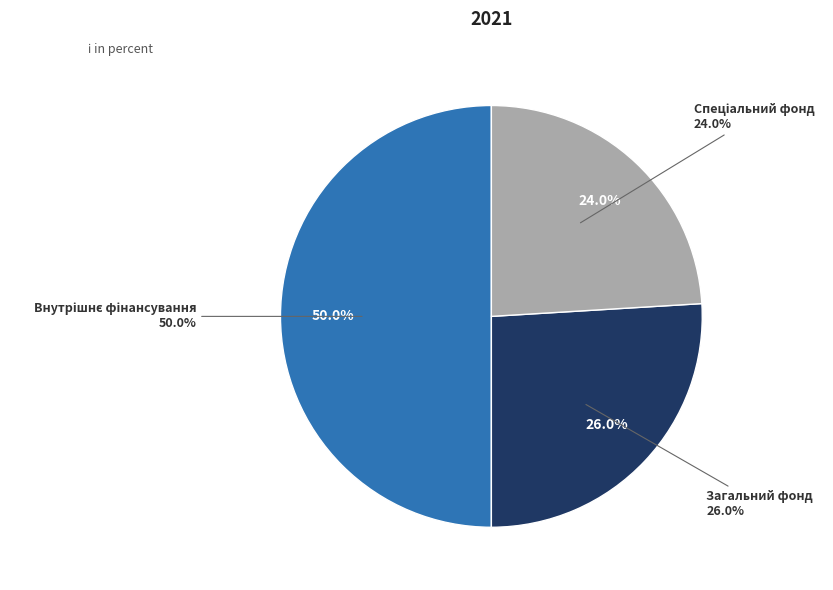

True or false: Внутрішнє фінансування accounts for 50% of the total.

True